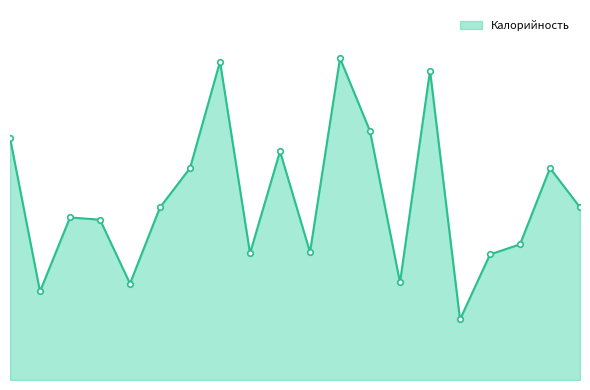

Which category has the highest value across all series?

11